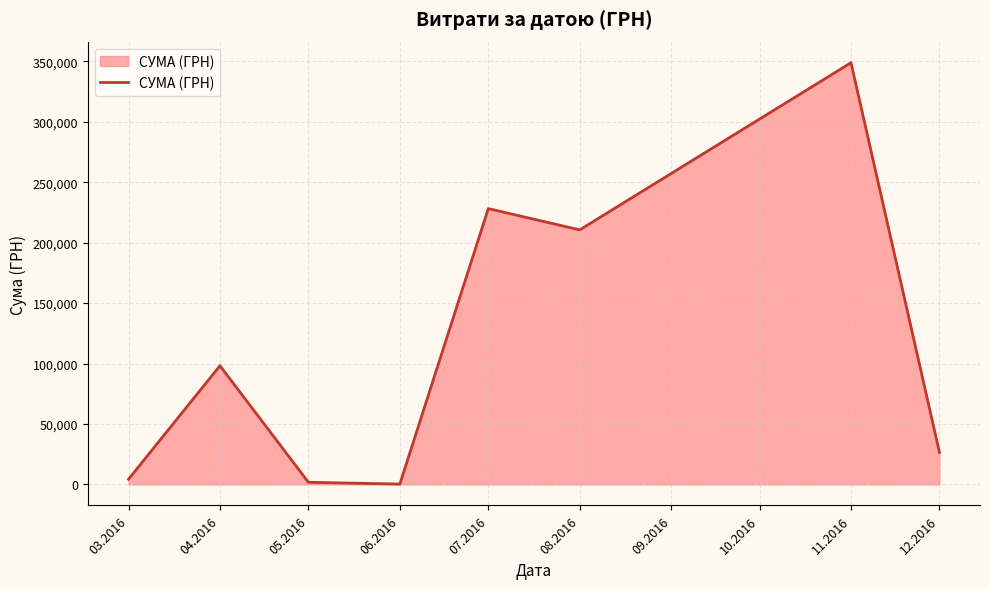

What is the maximum value shown in the chart?

348965.9